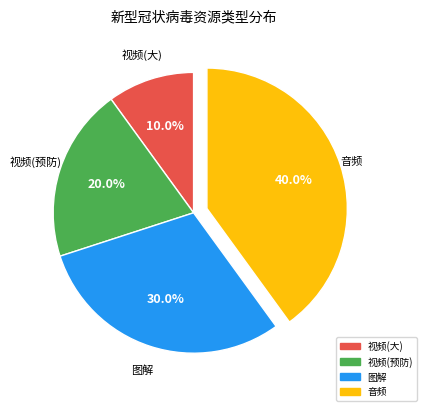

Is there any slice that represents more than half of the pie?

No